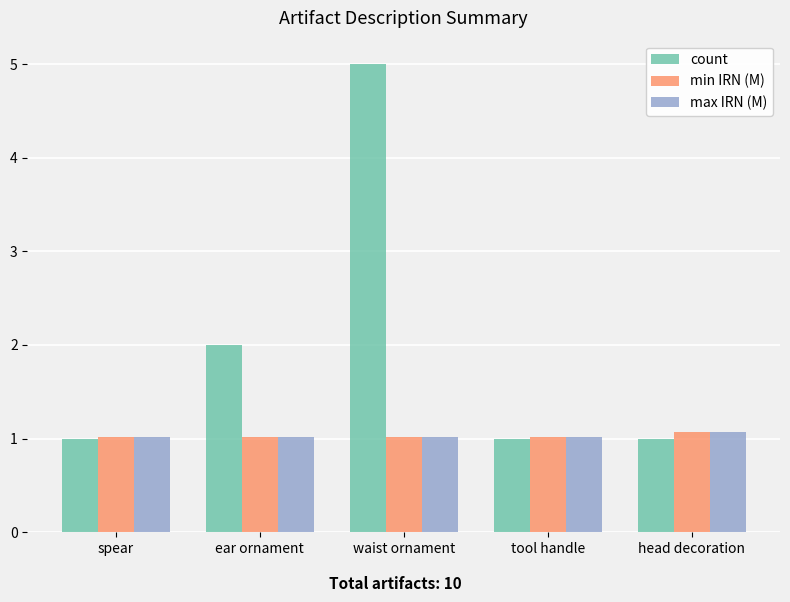

How many series are shown in this chart?

3